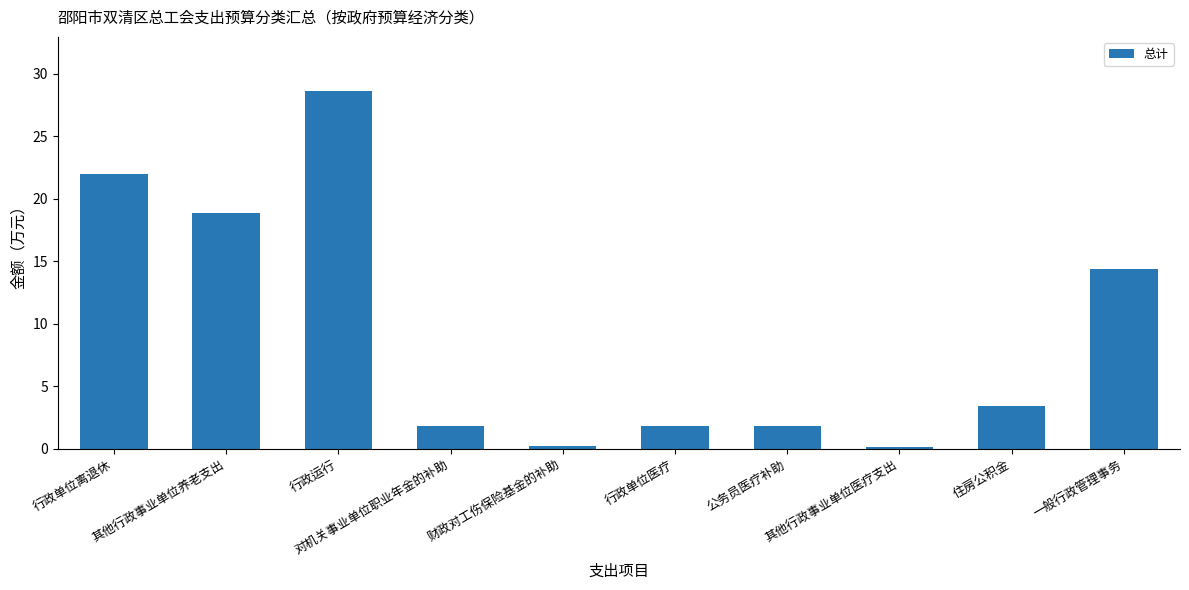

What is the difference between the maximum and minimum values?

28.5